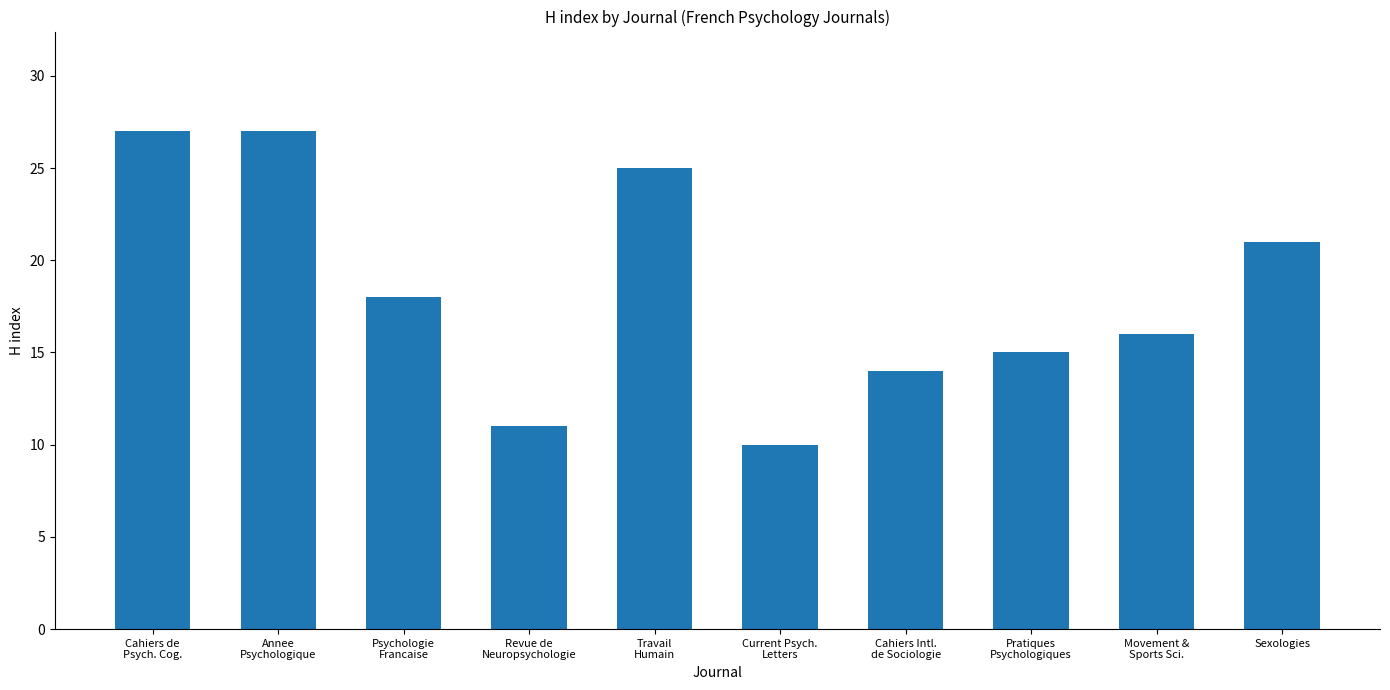

What is the smallest value displayed?

10